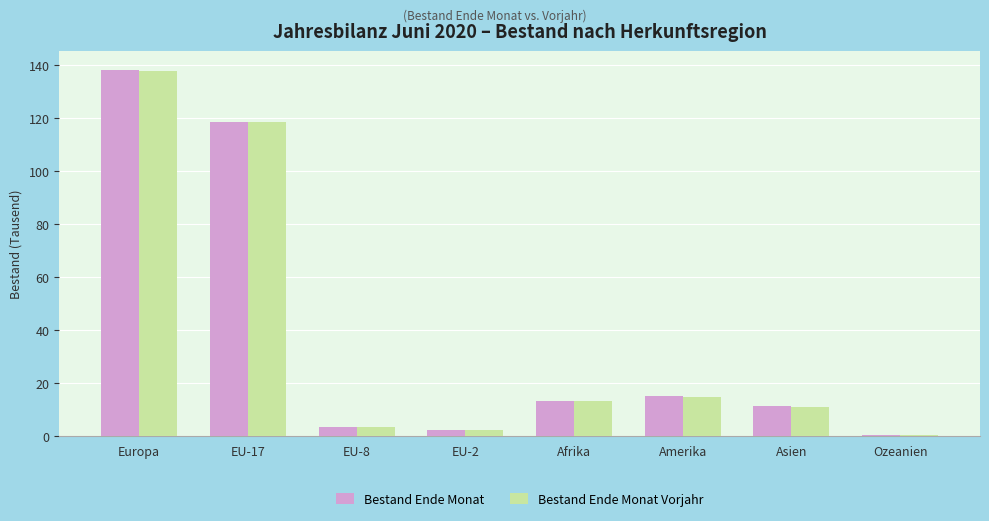

What is the highest value of the Bestand Ende Monat series?

138.4